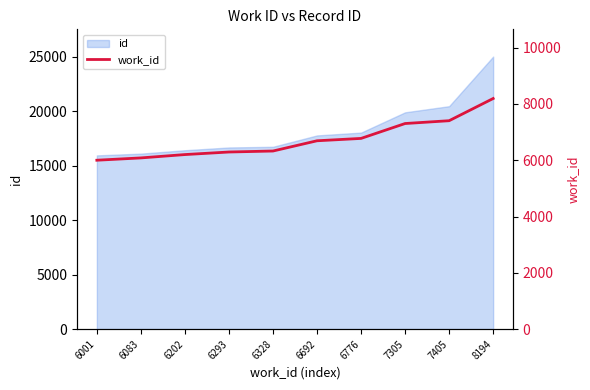

Count the number of values greater than 6692.

4